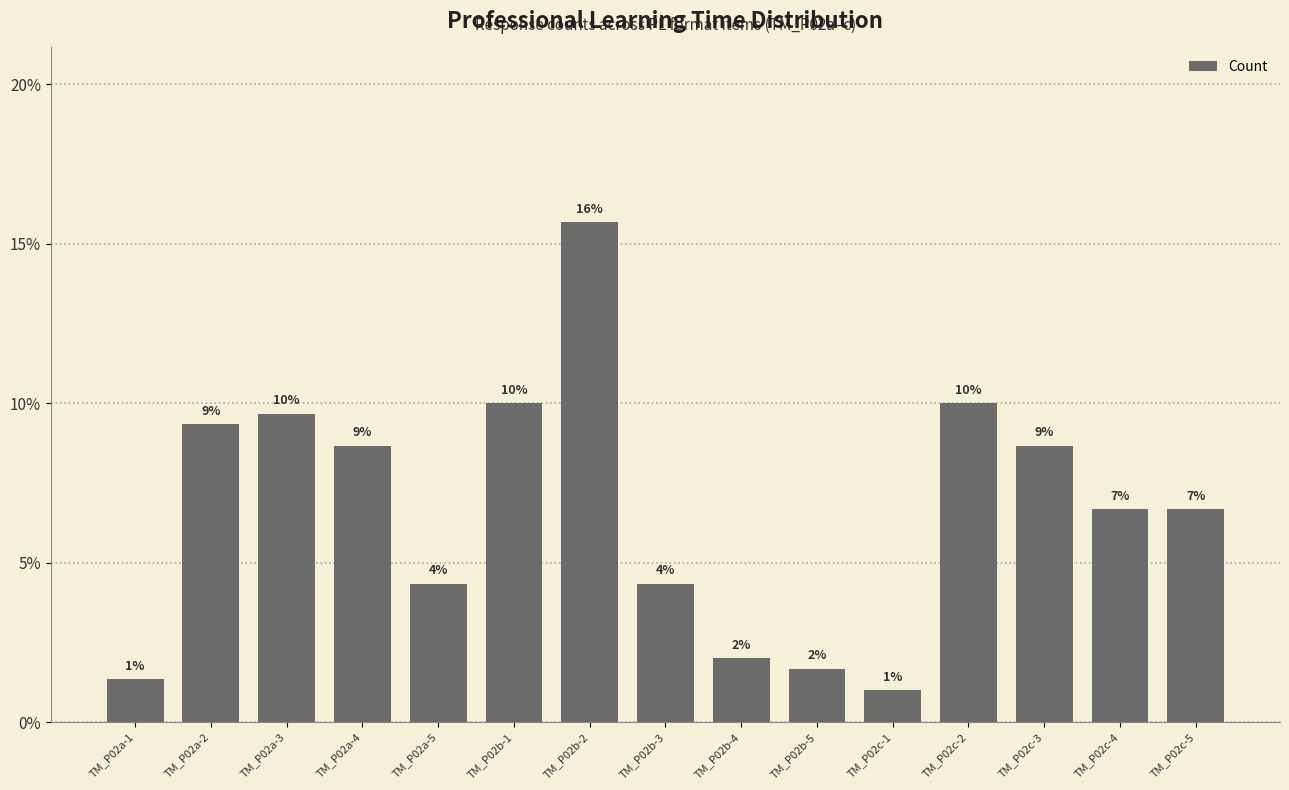

Does the chart contain any negative values?

No